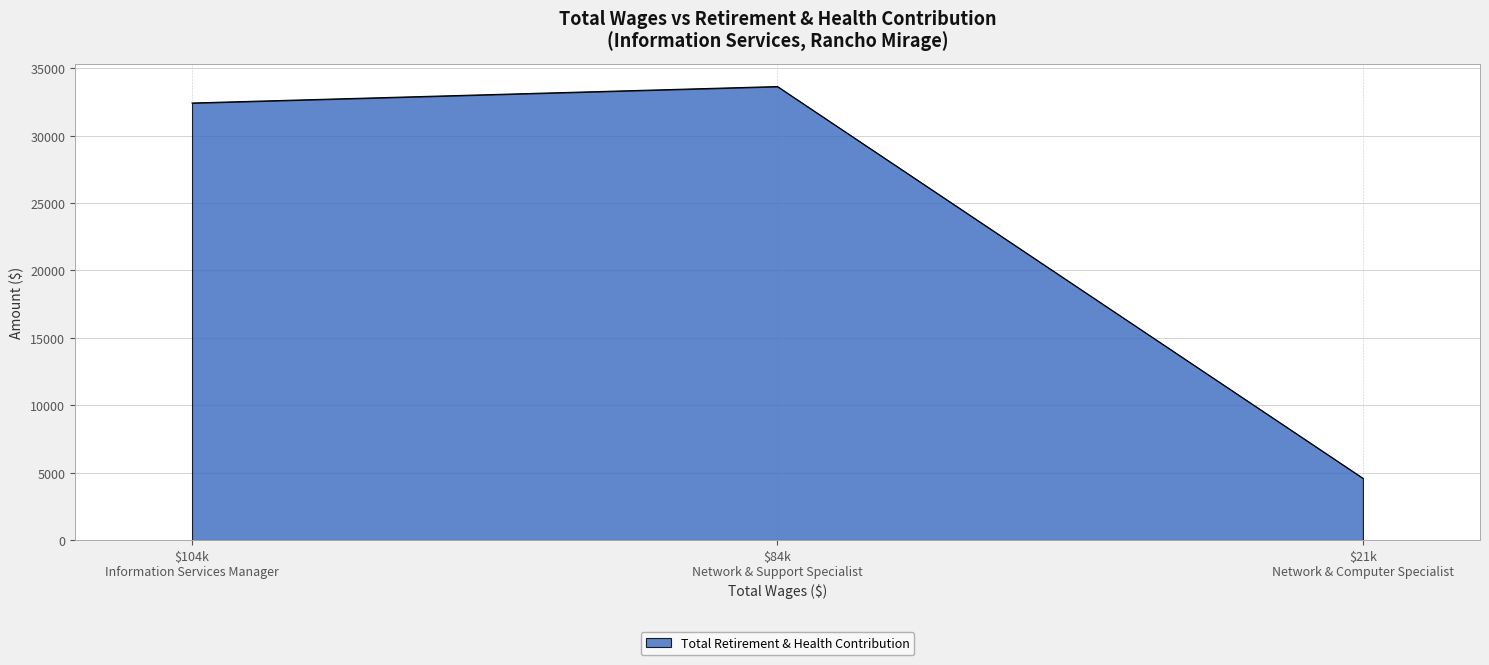

Reading left to right, list all the values displayed in this chart.

32421	33642	4582